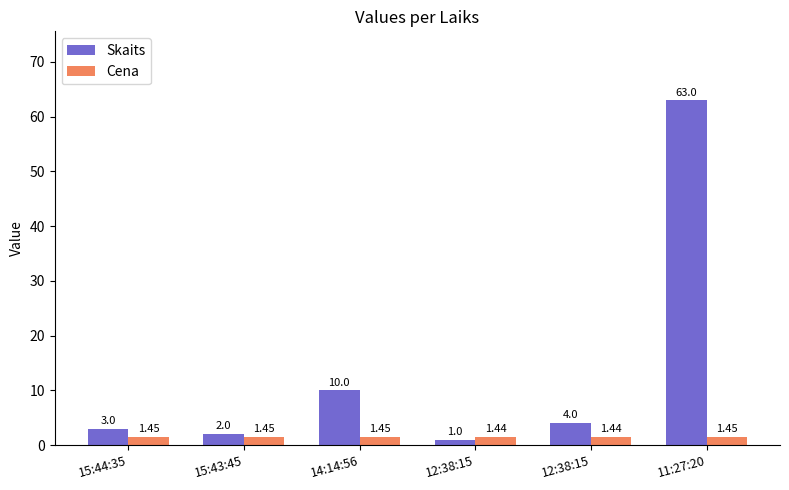

What is the maximum value shown in the chart?

63.0